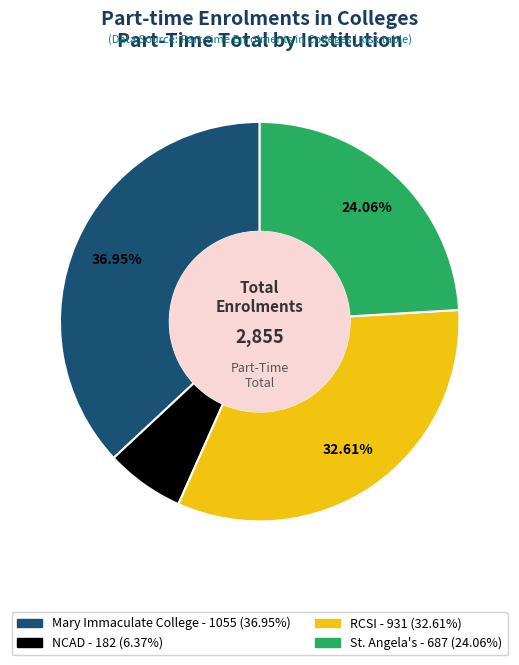

Is there a majority slice in this chart?

No